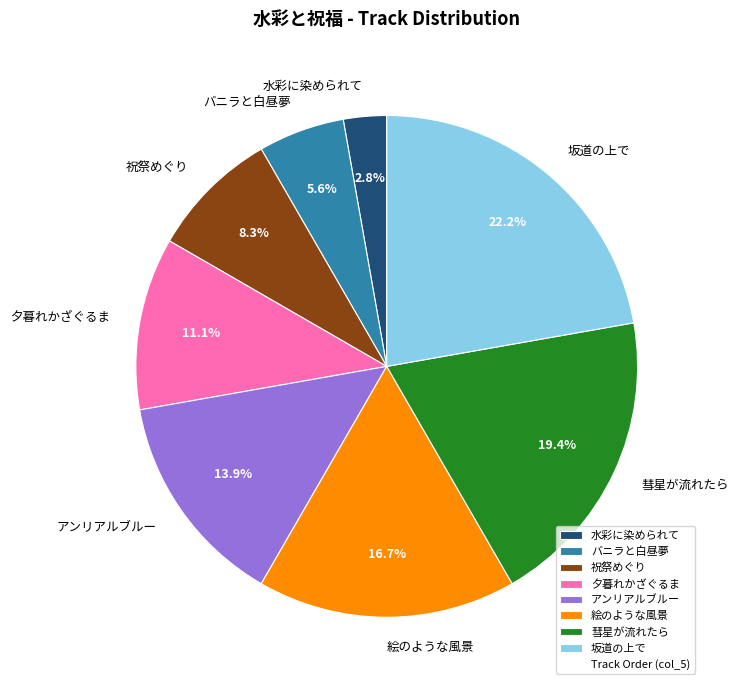

Approximately how many times larger is the value at 坂道の上で compared to バニラと白昼夢?

4.0